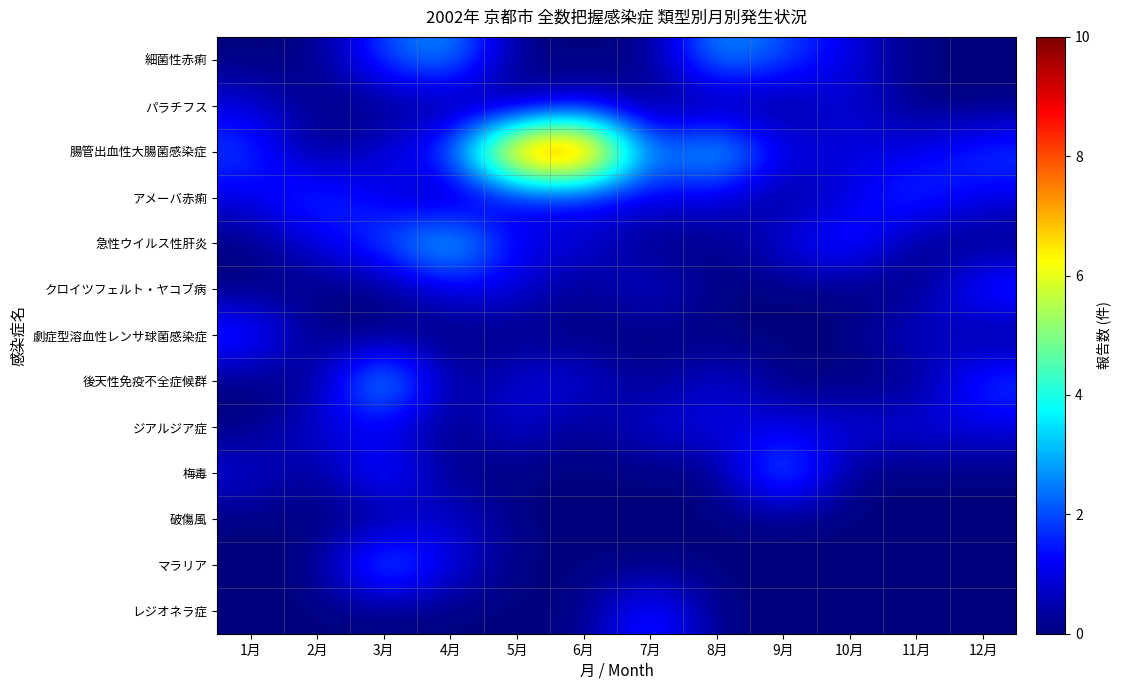

Which category has the highest value across all series?

6月